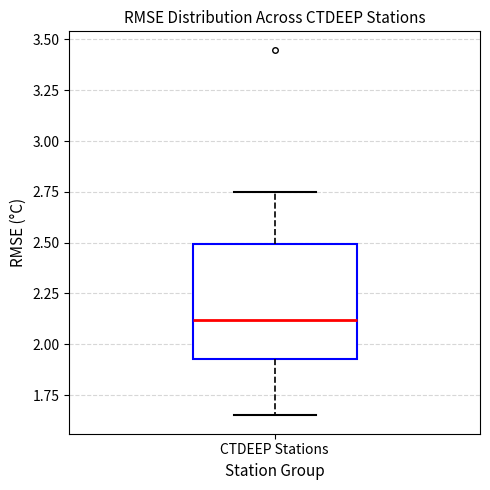

Read this box plot against the y-axis: the position of the median line, the range covered by the box, and the ends of both whiskers. The values are not printed on the chart, so give them approximately, as read against the axis.

median 2.10, box 1.95 to 2.50, whiskers 1.65 to 2.75